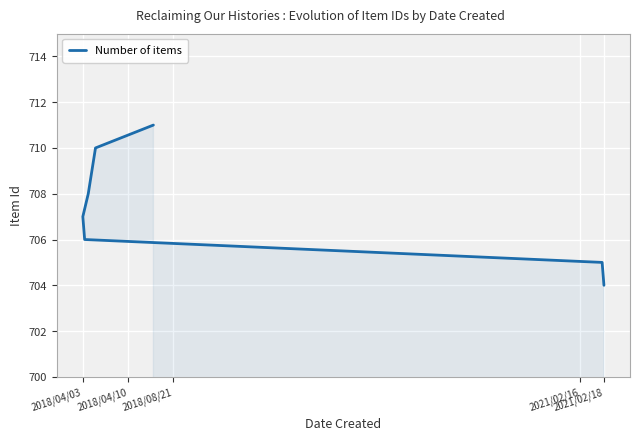

What is the sum of all values?

4951